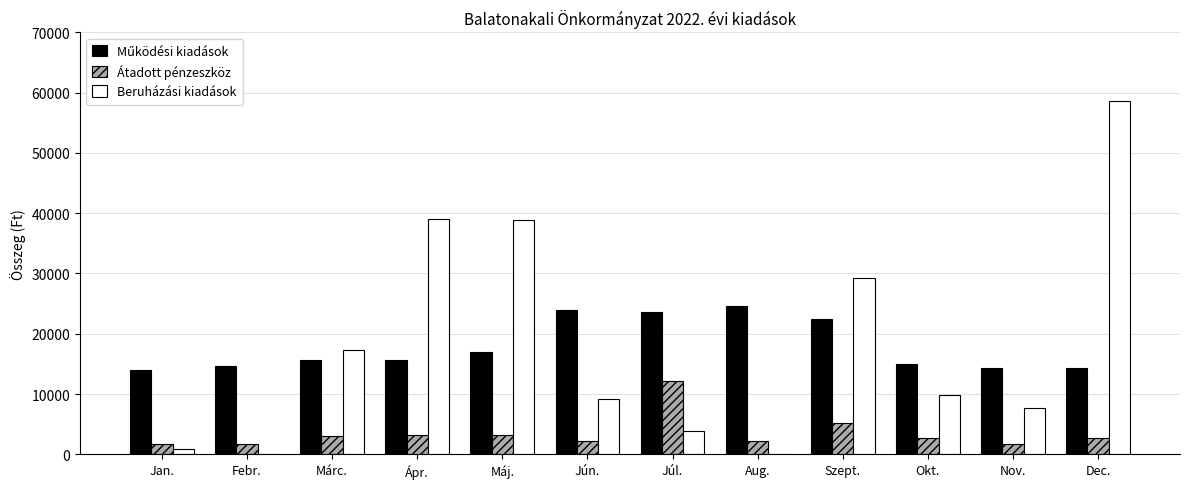

At which category is the sum across all series the highest?

Dec.